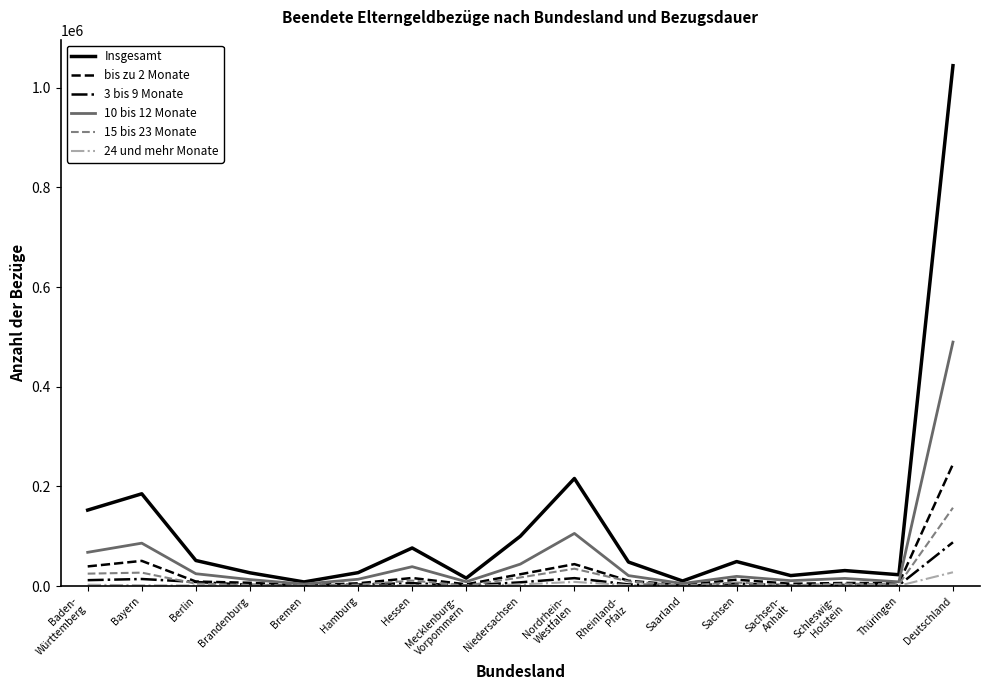

Where is the first local maximum for Insgesamt?

Bayern